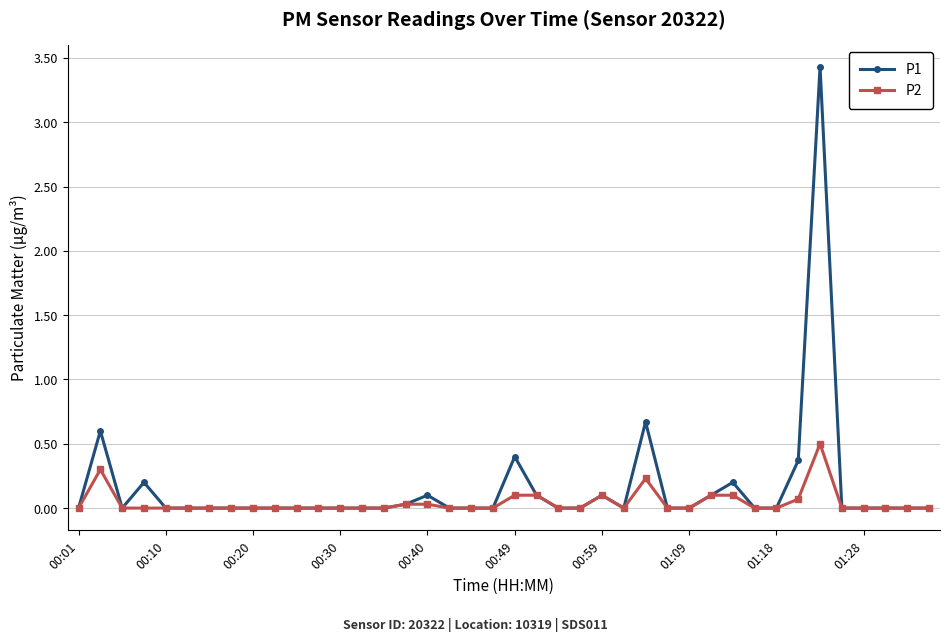

Which series has the widest spread of values?

P1